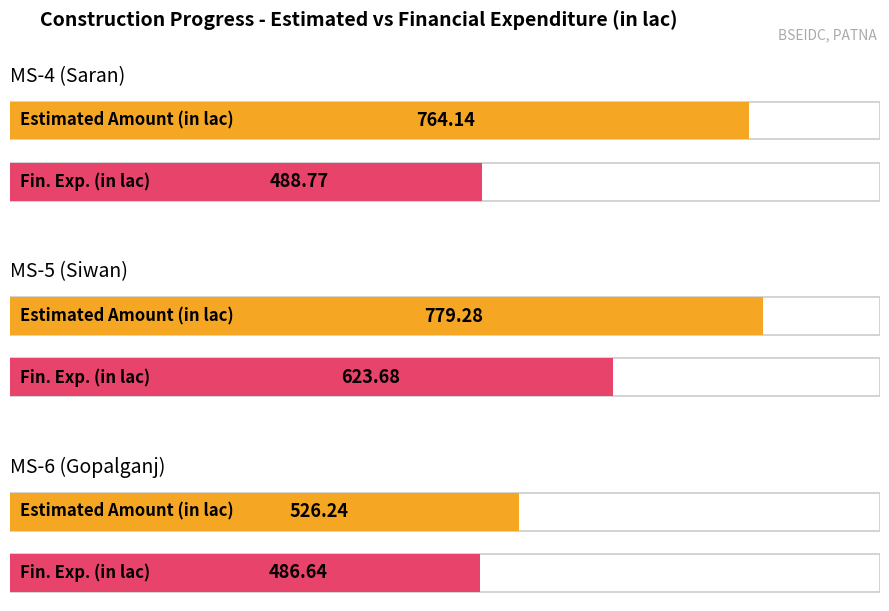

Between MS-4 (Saran) and MS-6 (Gopalganj), which is larger?

MS-4 (Saran)